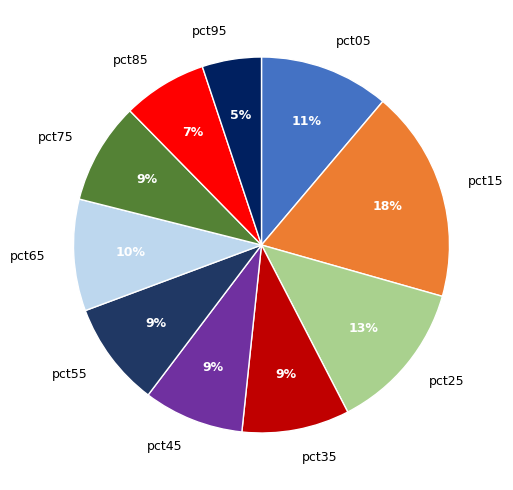

Is the sum of pct25 and pct95 greater than half?

No